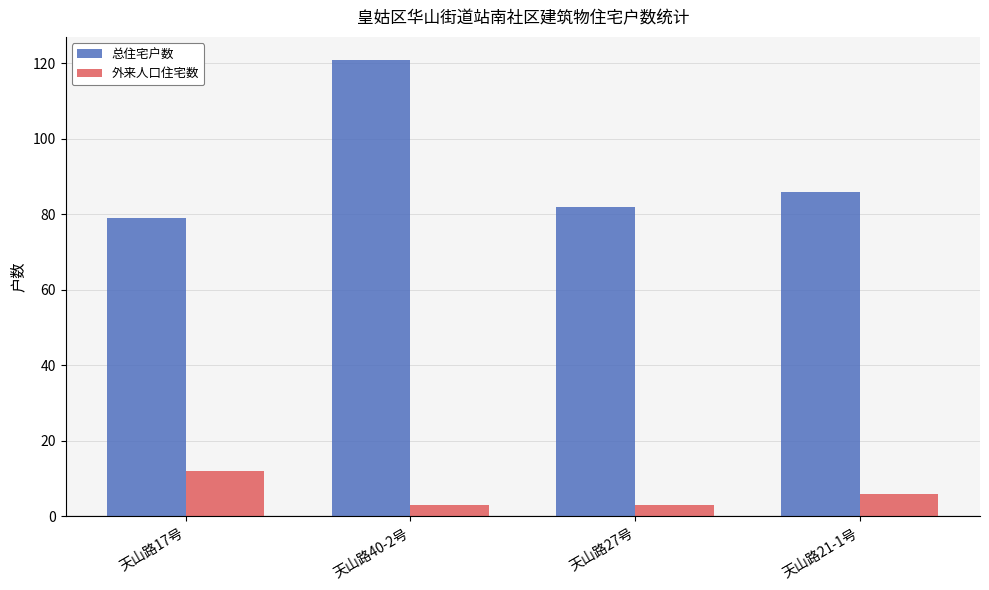

What is the difference between the maximum and minimum values in the 总住宅户数 series?

42